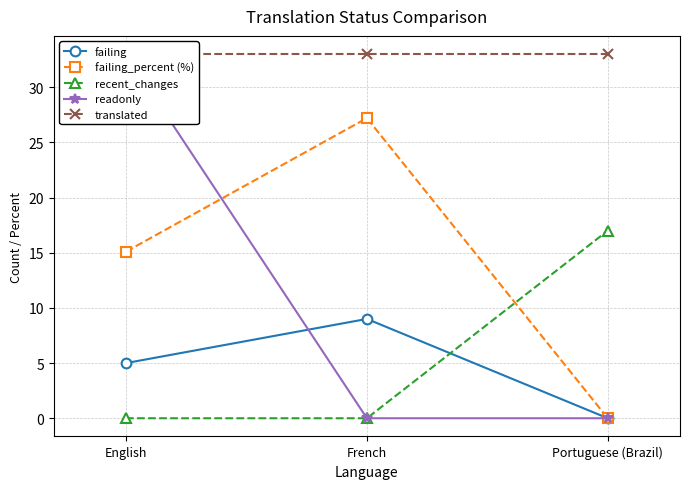

Which series changed the most between French and Portuguese (Brazil)?

failing_percent (%)